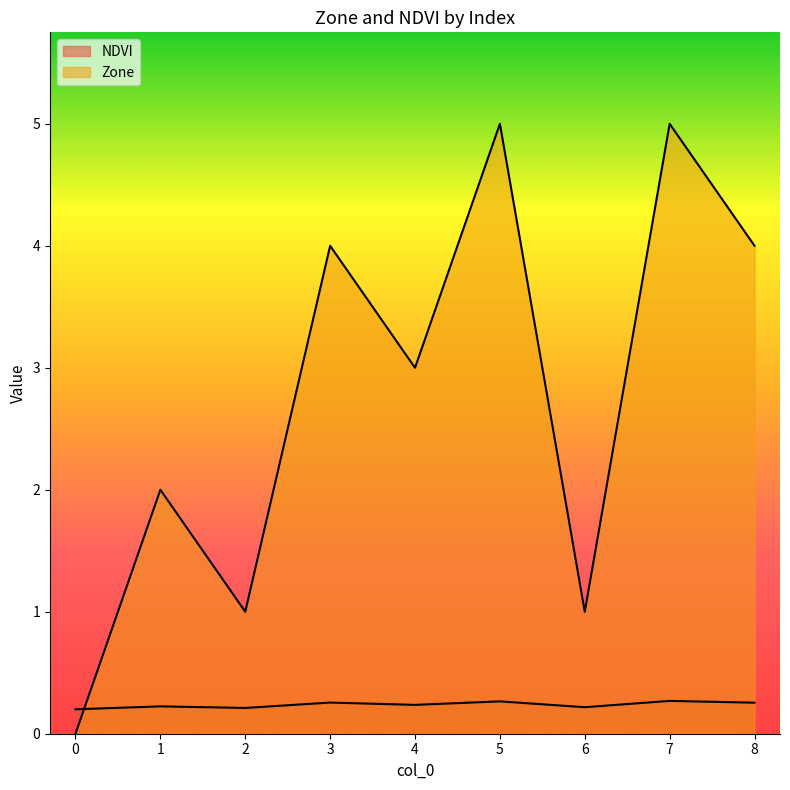

List the series in order of their peak value, highest first.

Zone, NDVI